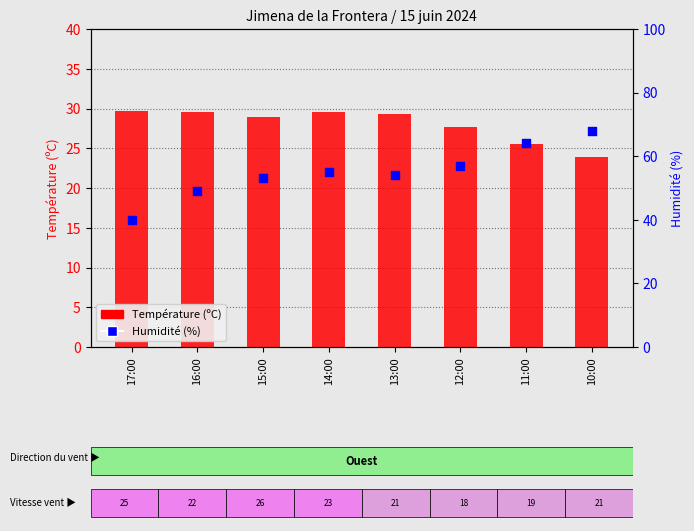

What are all the series names shown in the legend?

Température (ºC), Humidité (%)